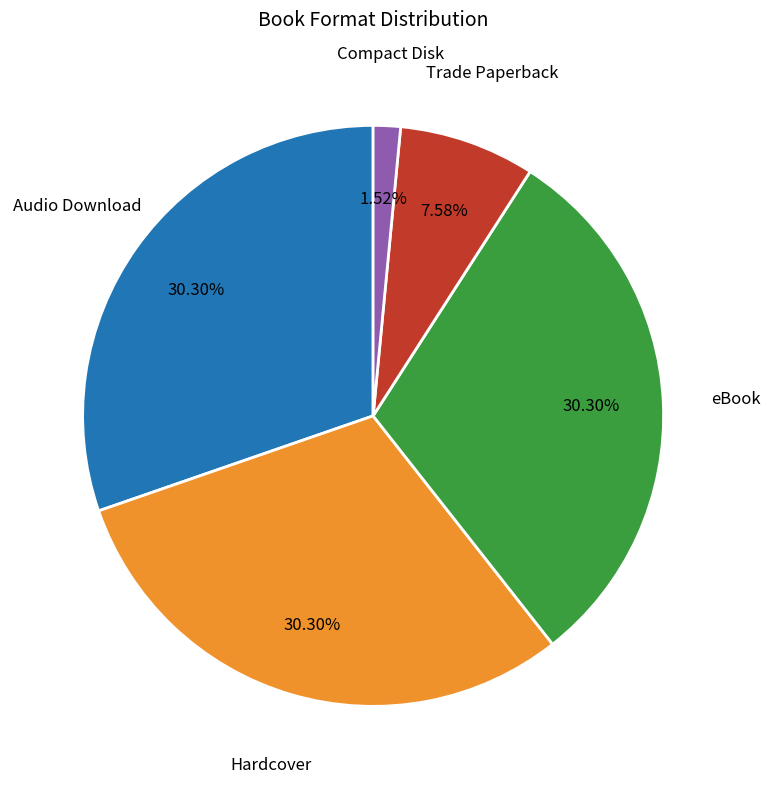

To the nearest percent, what is the average slice percentage?

20%